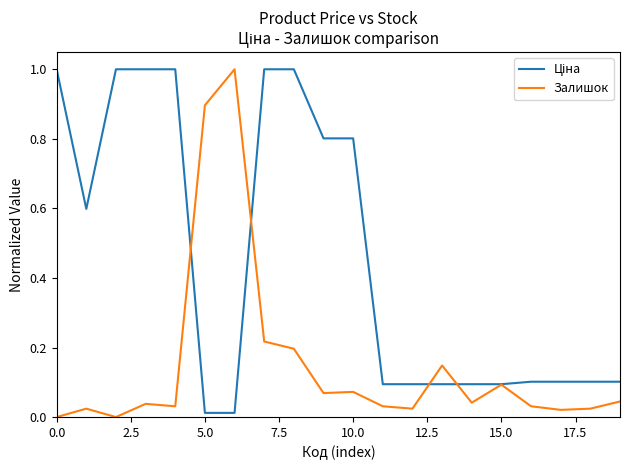

What is the highest value of the Залишок series?

1.0